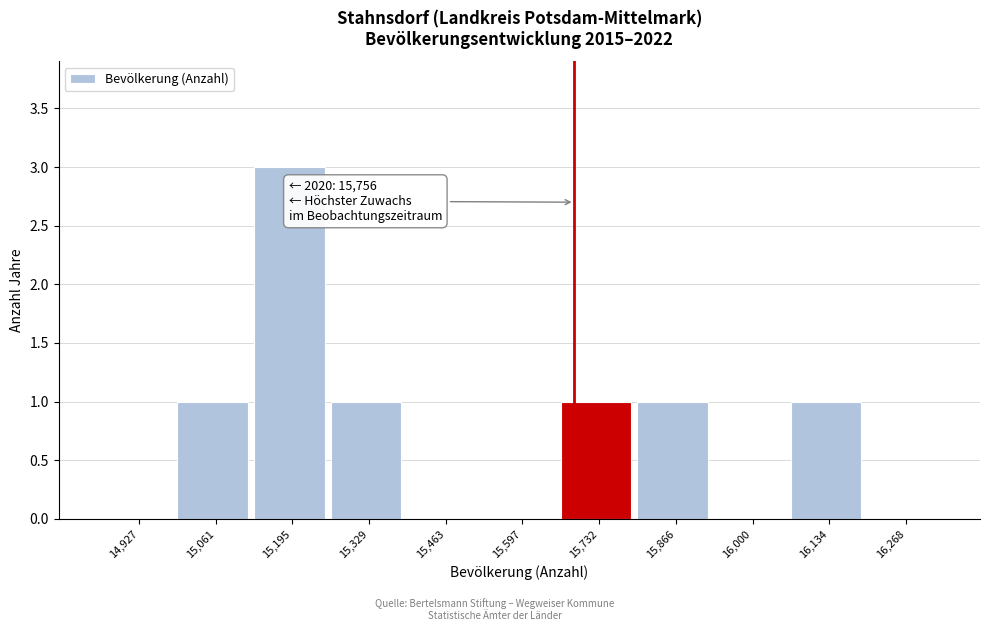

Reading left to right, transcribe all the data shown in this chart.

14,927=0	15,061=1	15,195=3	15,329=1	15,463=0	15,597=0	15,732=1	15,866=1	16,000=0	16,134=1	16,268=0